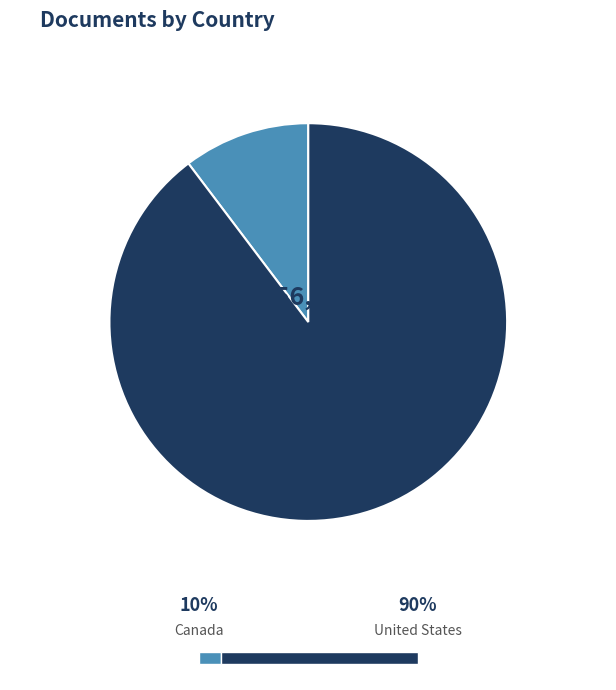

What is the smallest slice in the pie chart?

Canada